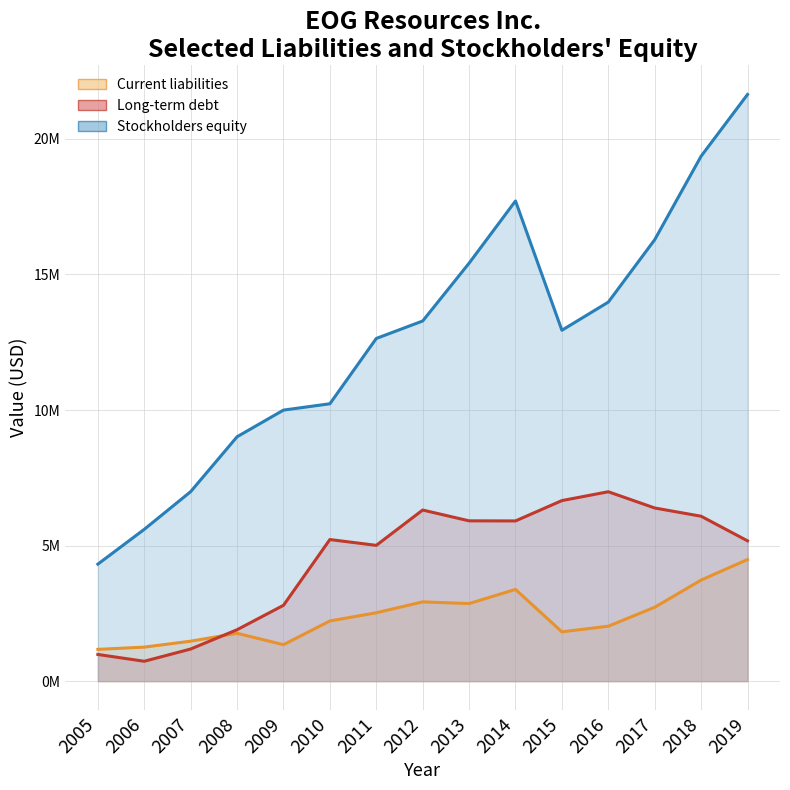

The value of Stockholders equity at 2006 is 5599671. True or false?

True